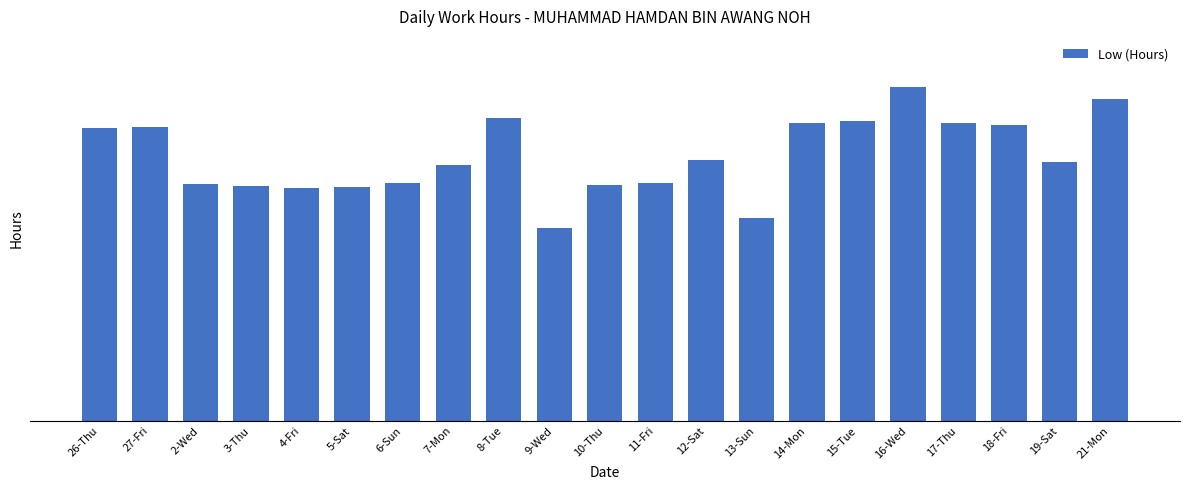

At which label is the value closest to 12?

7-Mon